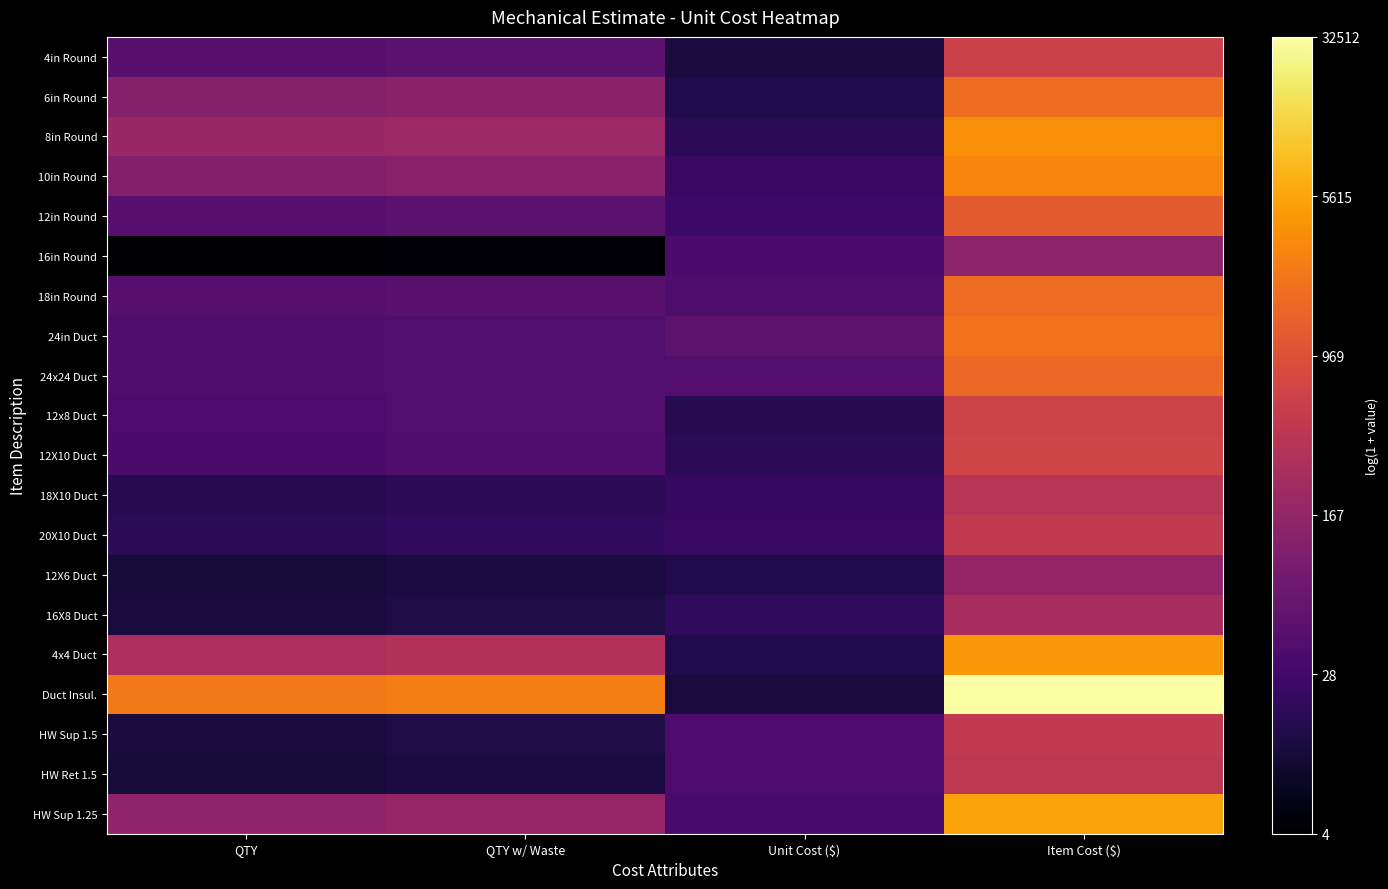

Rank the series at Unit Cost ($) from lowest to highest value.

4in Round, Duct Insul., 6in Round, 12X6 Duct, 4x4 Duct, 12x8 Duct, 8in Round, 12X10 Duct, 16X8 Duct, 18X10 Duct, 10in Round, 20X10 Duct, 12in Round, HW Sup 1.25, 16in Round, HW Sup 1.5, HW Ret 1.5, 18in Round, 24x24 Duct, 24in Duct